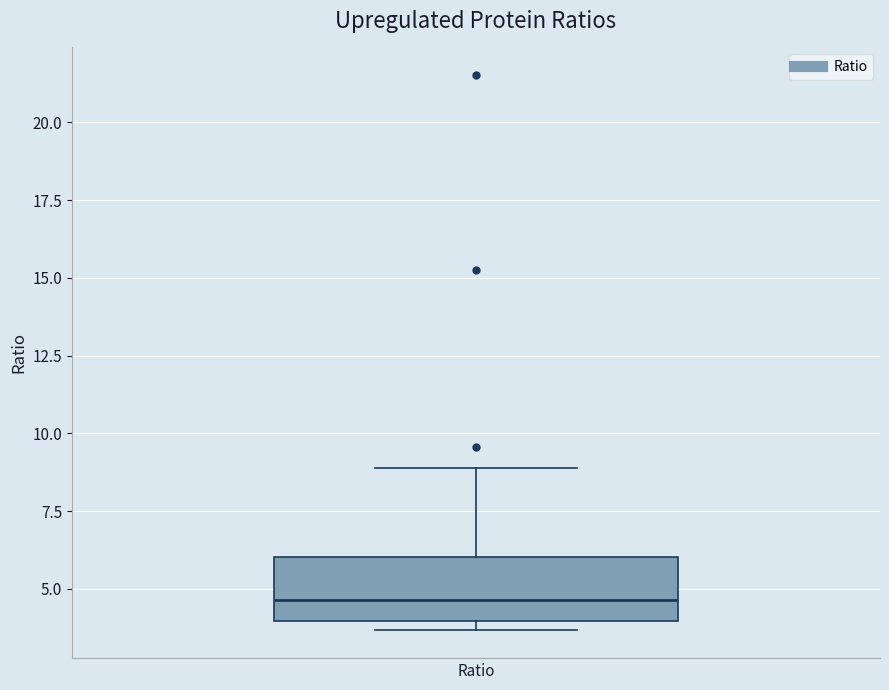

Read this box plot against the y-axis: the position of the median line, the range covered by the box, and the ends of both whiskers. The values are not printed on the chart, so give them approximately, as read against the axis.

median 4.5, box 4.0 to 6.0, whiskers 3.5 to 9.0